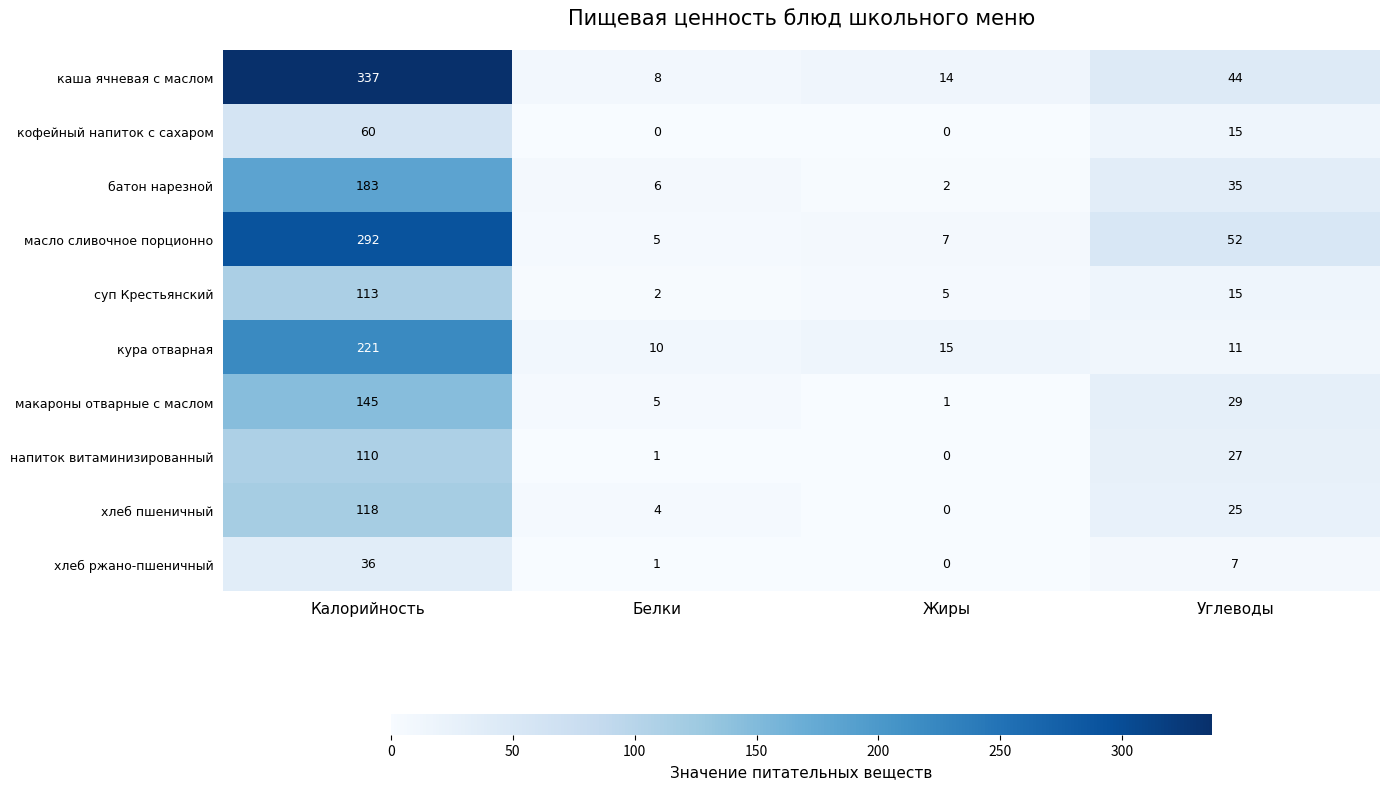

The value of напиток витаминизированный at Калорийность is 110. True or false?

True